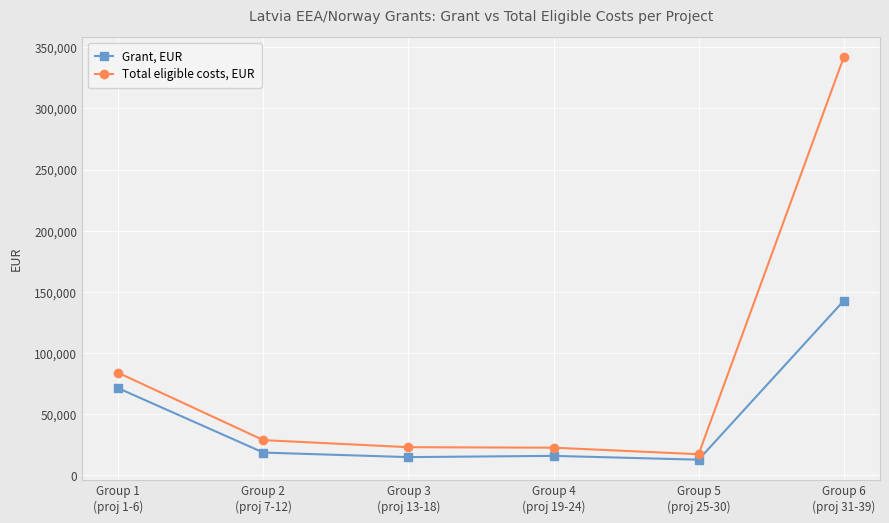

What is the value of the Grant, EUR point at the 1st from the left?

71251.1